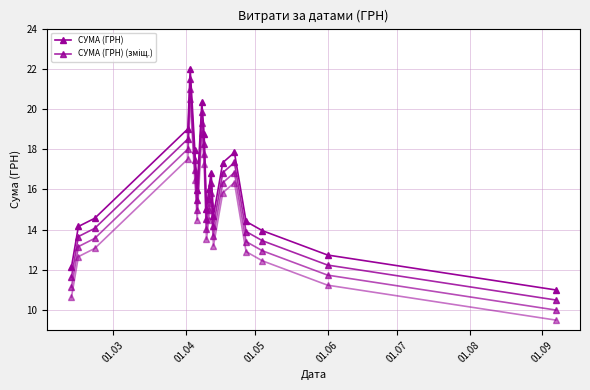

What is the difference between the second highest and second lowest values in the СУМА (ГРН) series?

8.2